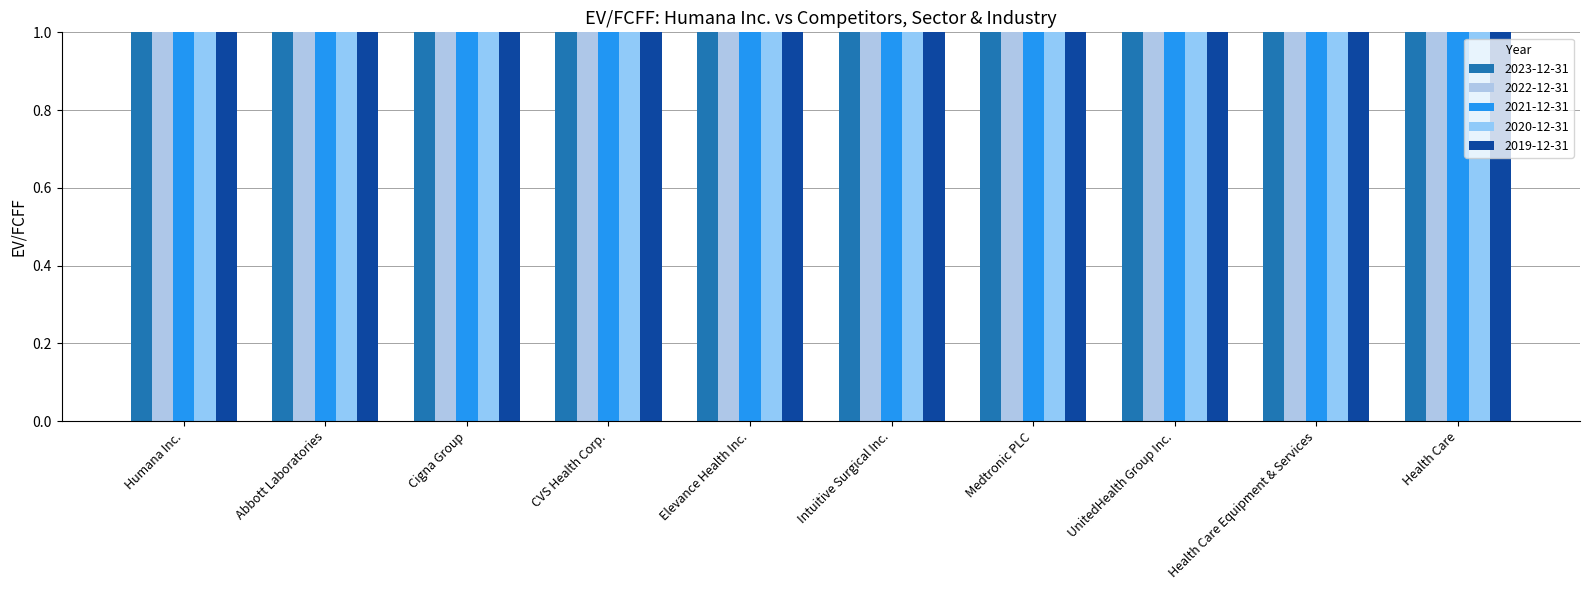

What is the difference between the 2021-12-31 values at UnitedHealth Group Inc. and Cigna Group?

8.0